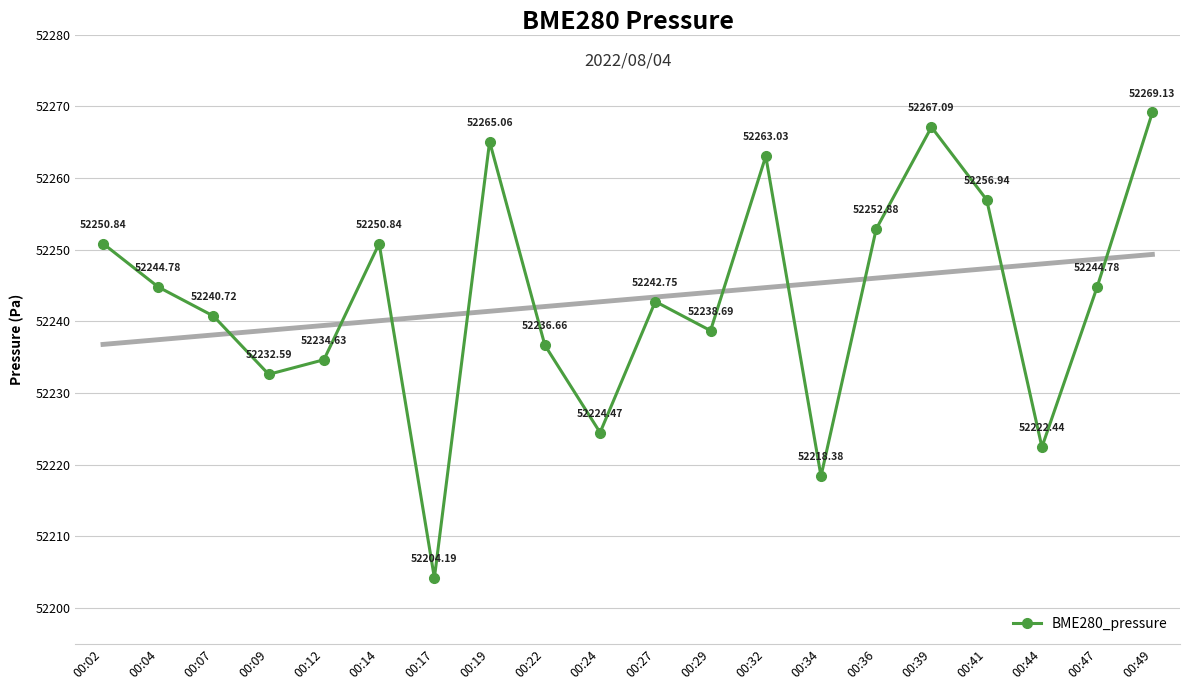

What is the ratio of the value at 00:22 to the value at 00:17?

1.0